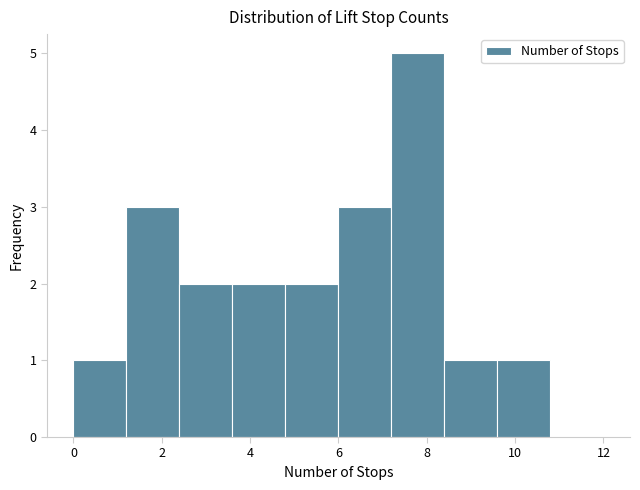

Reading left to right, list every bar in this chart as the range it spans on the x-axis followed by its height. The values are not printed on the chart, so give them approximately, as read against the axis.

0.0 to 1.2: 1
1.2 to 2.4: 3
2.4 to 3.6: 2
3.6 to 4.8: 2
4.8 to 6.0: 2
6.0 to 7.2: 3
7.2 to 8.4: 5
8.4 to 9.6: 1
9.6 to 10.8: 1
10.8 to 12.0: 0